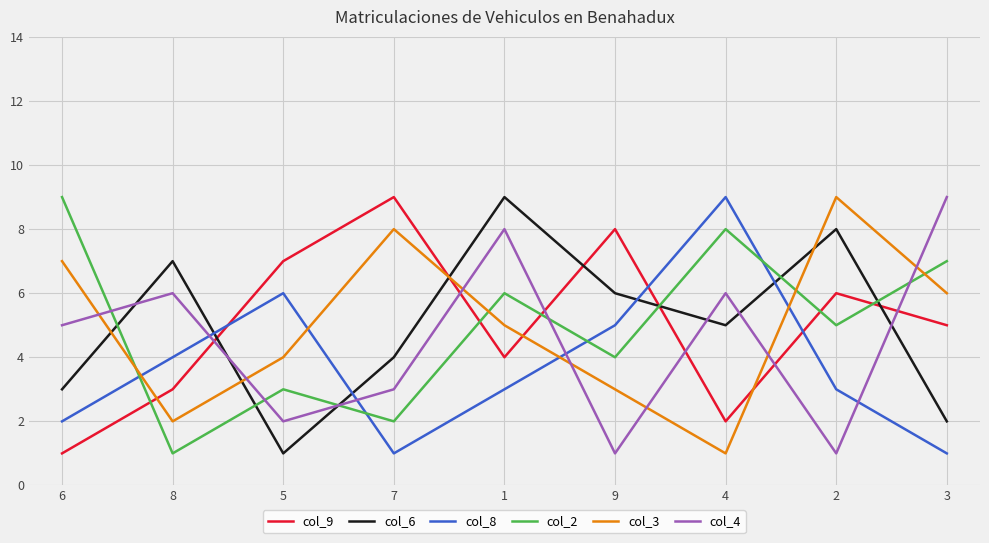

The col_9 series shows 4 at 8. True or false?

False